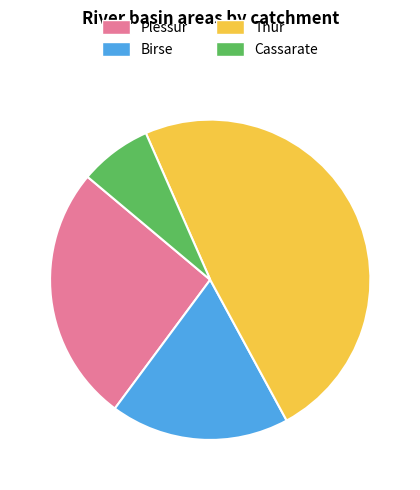

Is the sum of Cassarate and Thur greater than half?

Yes